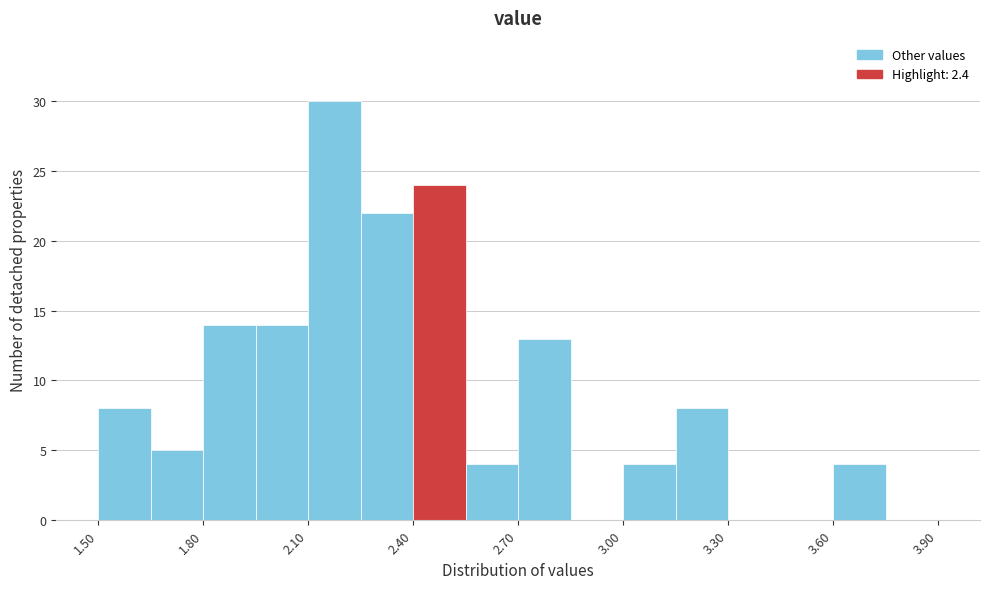

Around what value on the x-axis is the tallest bar? Give the approximate position of its centre, as read against the axis.

2.20